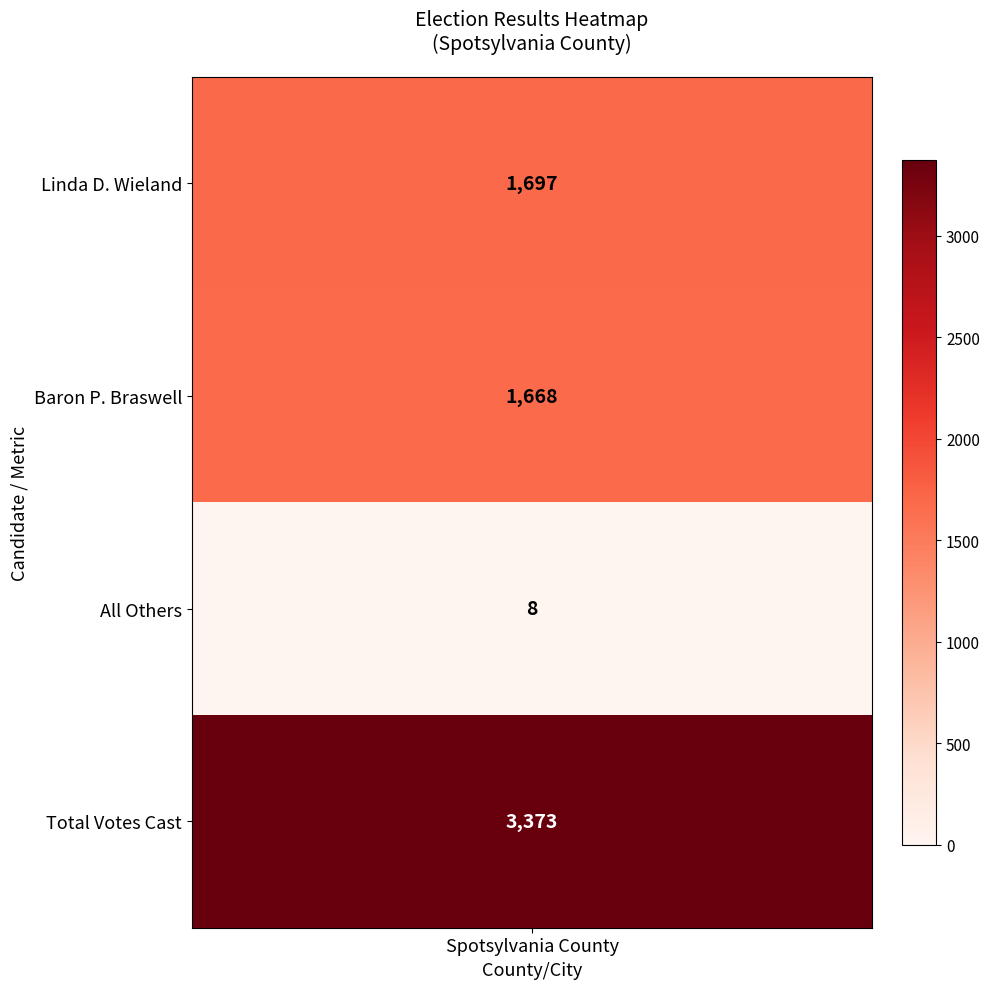

What is the average value?

1686